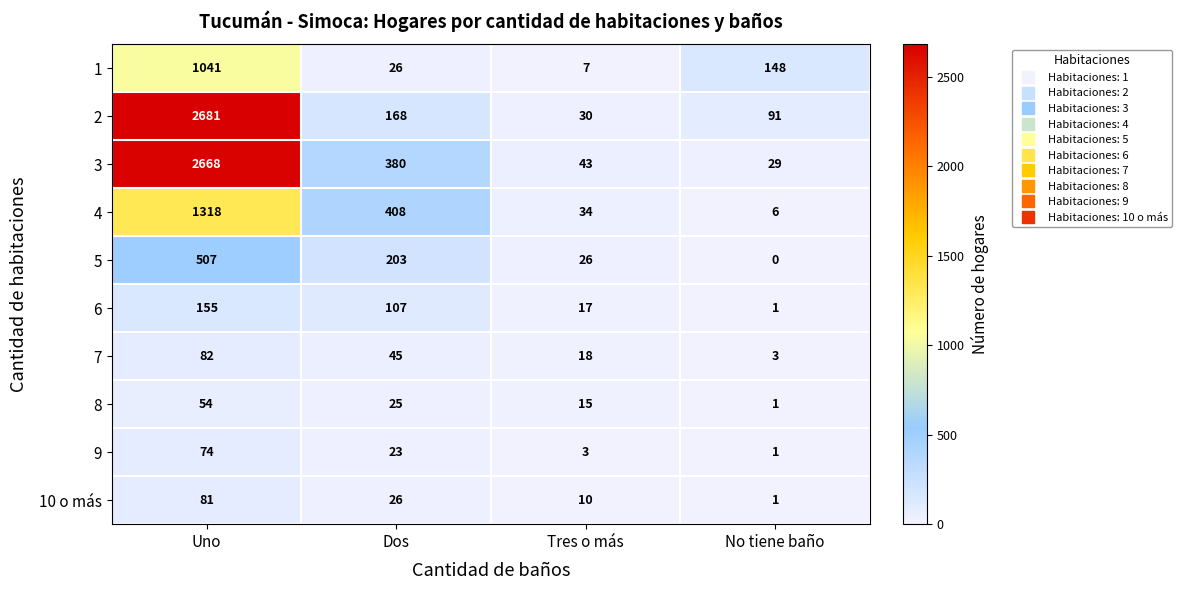

At which label does 8 first exceed 25?

Uno